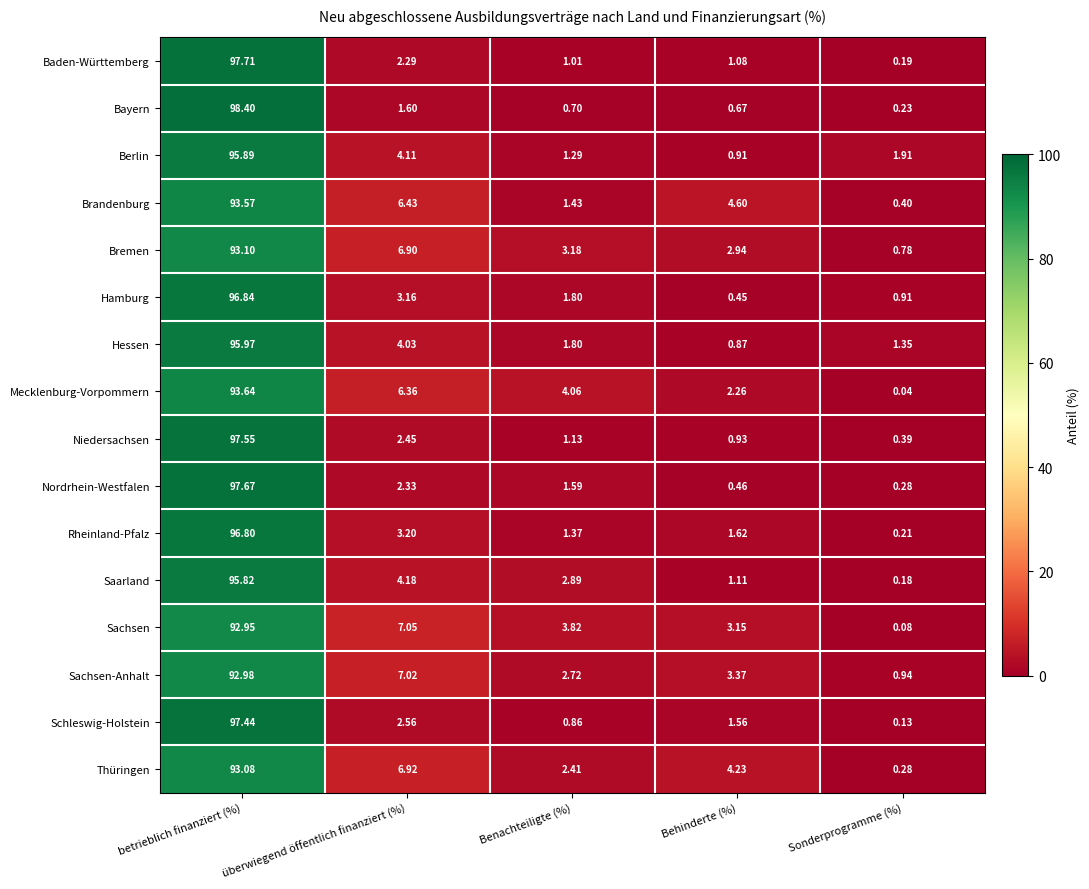

Where is Hamburg nearest to the value 48?

überwiegend öffentlich finanziert (%)